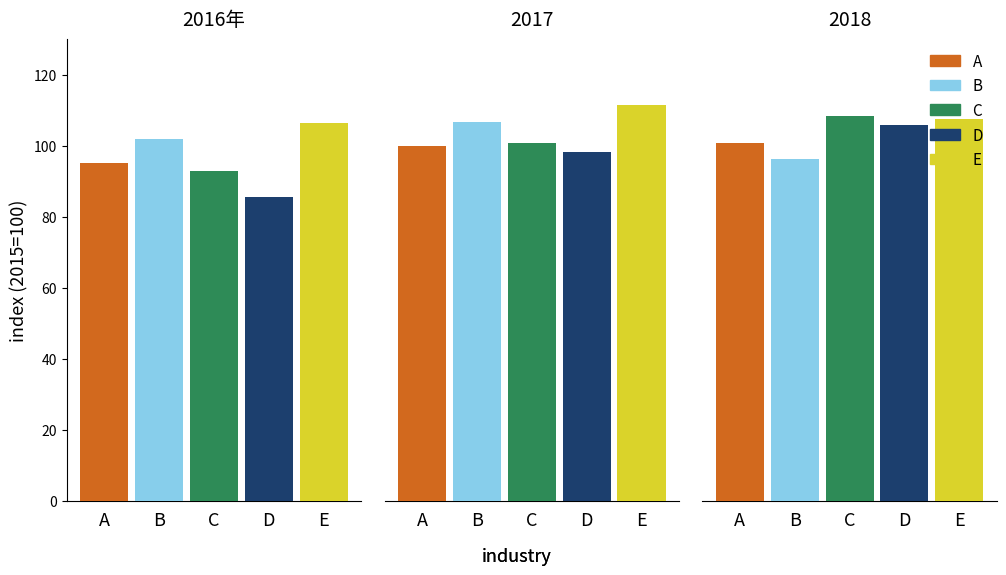

Is the value of D at 2 greater than the value of A at 1?

Yes